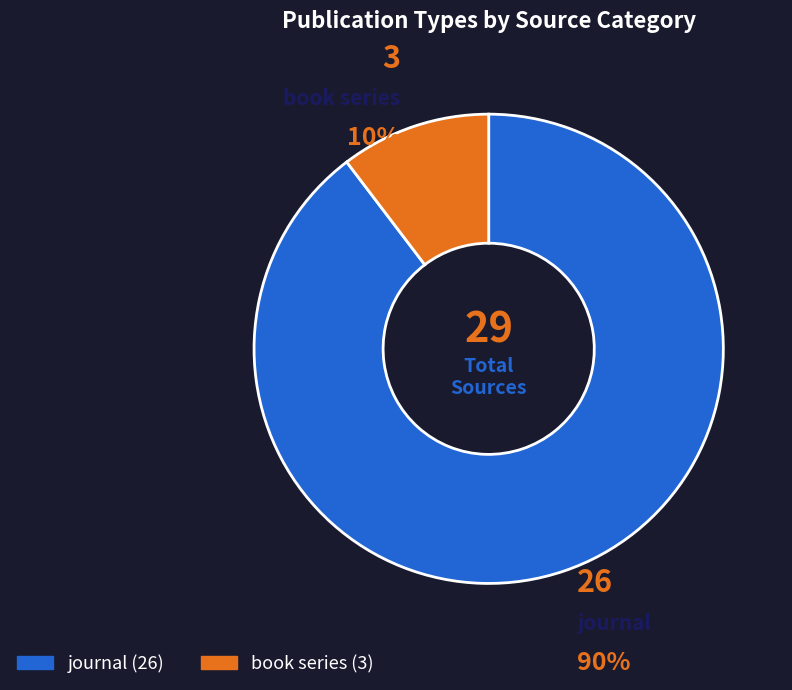

What is the largest slice in the pie chart?

journal